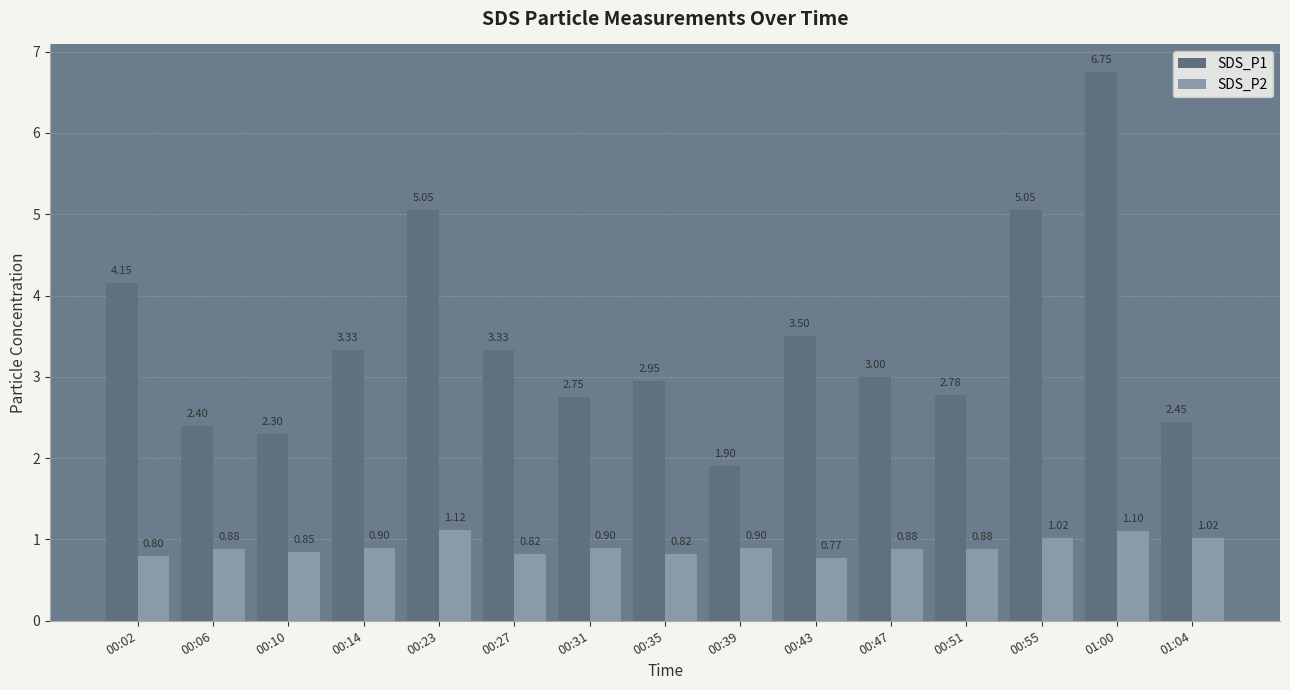

The SDS_P1 series shows 2.1 at 00:47. True or false?

False